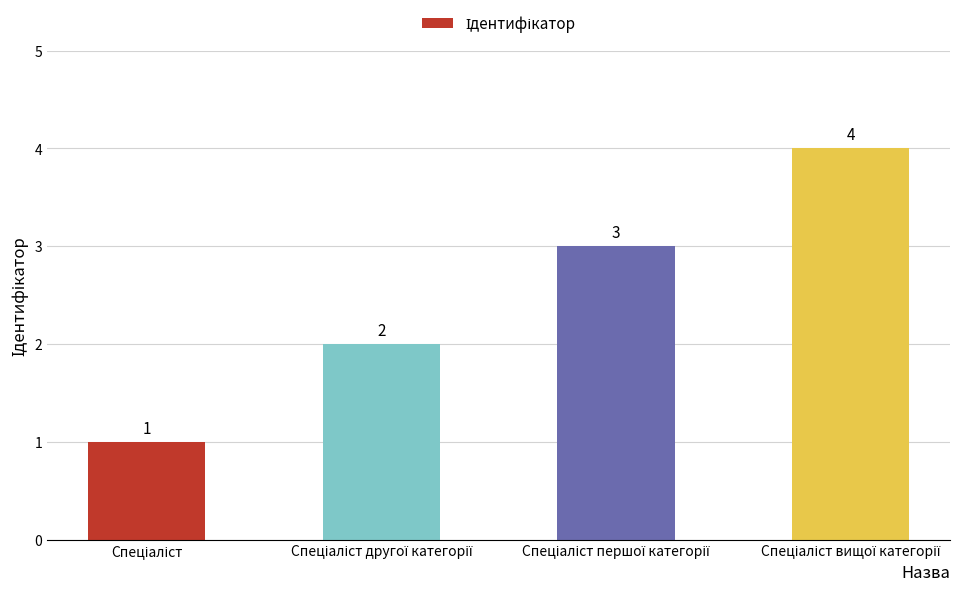

Count the values in the range 2 to 4.

3